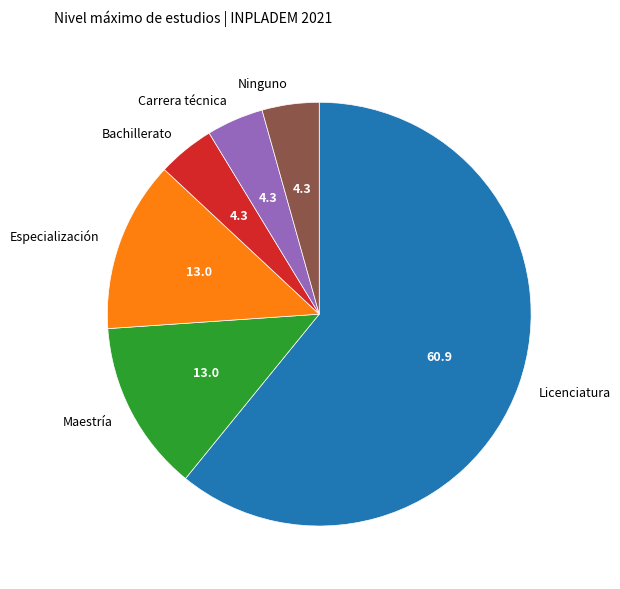

Which has a higher value, Especialización or Ninguno?

Especialización